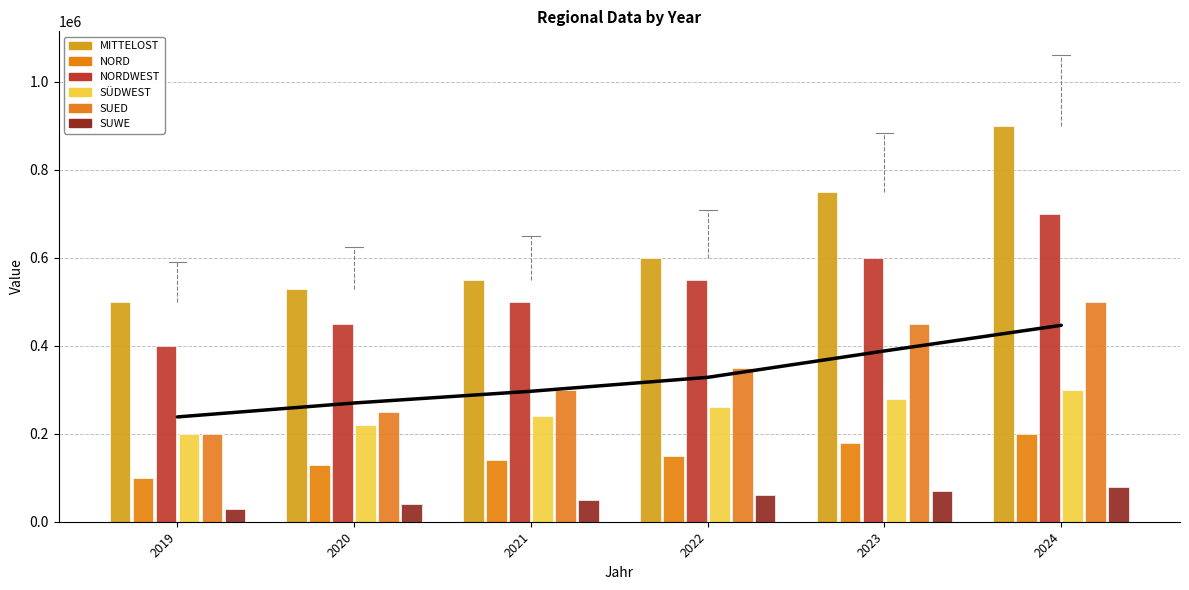

Which label corresponds to the largest value in the chart?

2024